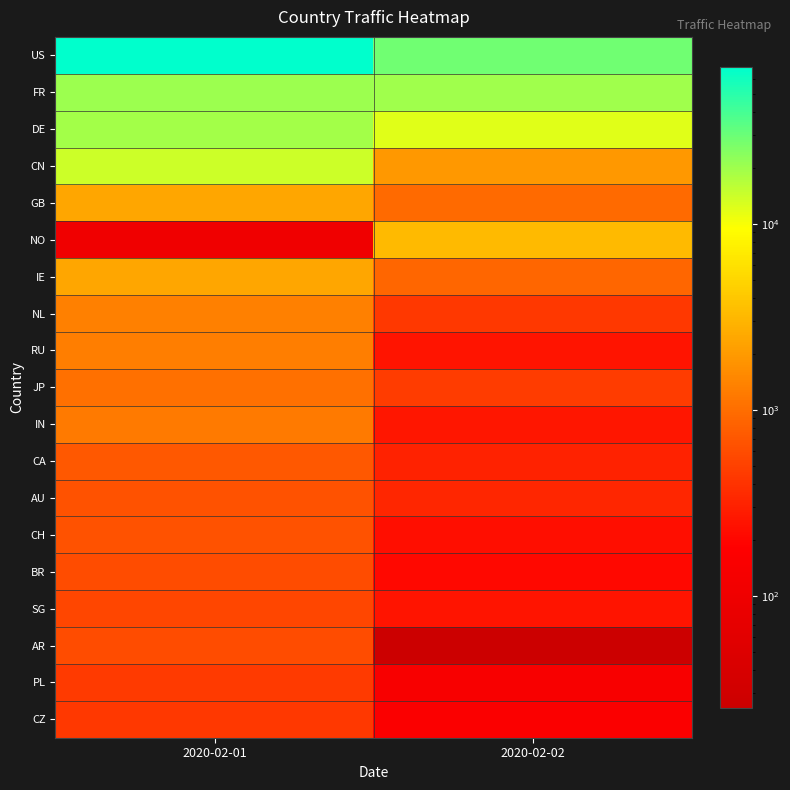

At which category is the sum across all series the highest?

2020-02-01